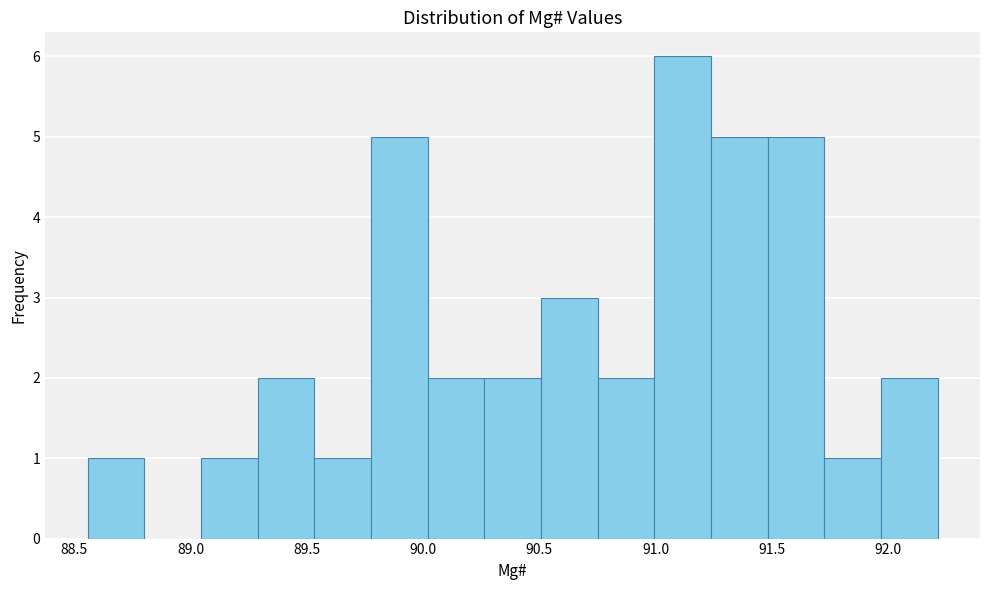

Reading left to right, transcribe this chart: for each bar, give the range it covers on the x-axis and its height. Neither the bar edges nor the heights are printed on the chart, so give them approximately, as read against the axes.

88.55 to 88.80: 1
88.80 to 89.05: 0
89.05 to 89.30: 1
89.30 to 89.55: 2
89.55 to 89.80: 1
89.80 to 90.00: 5
90.00 to 90.25: 2
90.25 to 90.50: 2
90.50 to 90.75: 3
90.75 to 91.00: 2
91.00 to 91.25: 6
91.25 to 91.50: 5
91.50 to 91.70: 5
91.70 to 91.95: 1
91.95 to 92.20: 2